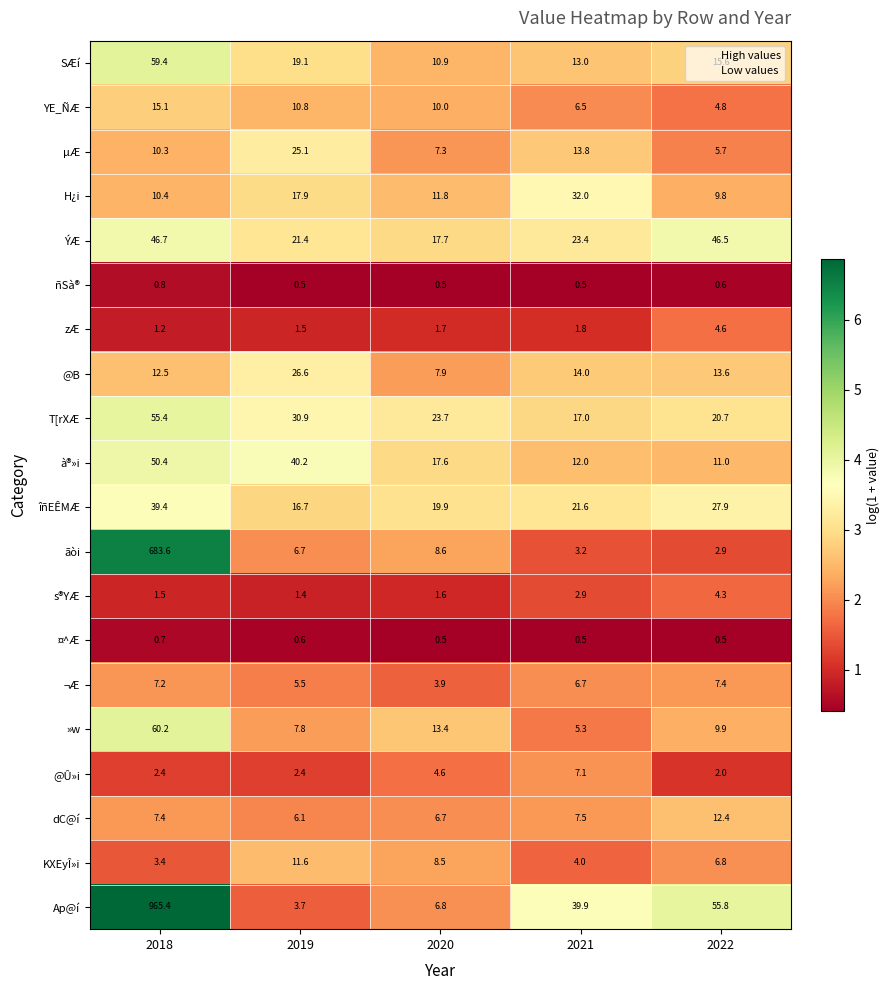

What value does the @B series have at 2018?

12.5